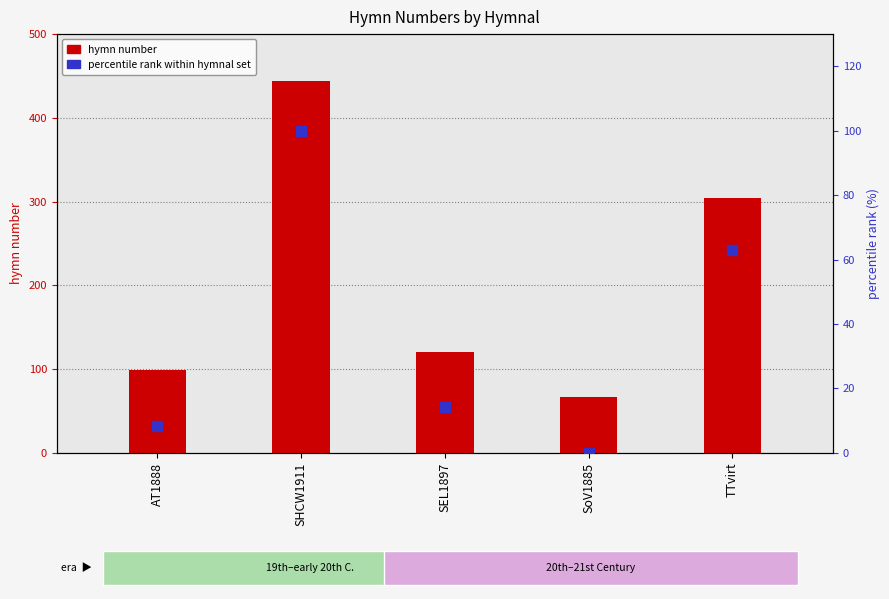

Which series reaches the maximum Y coordinate?

hymn number